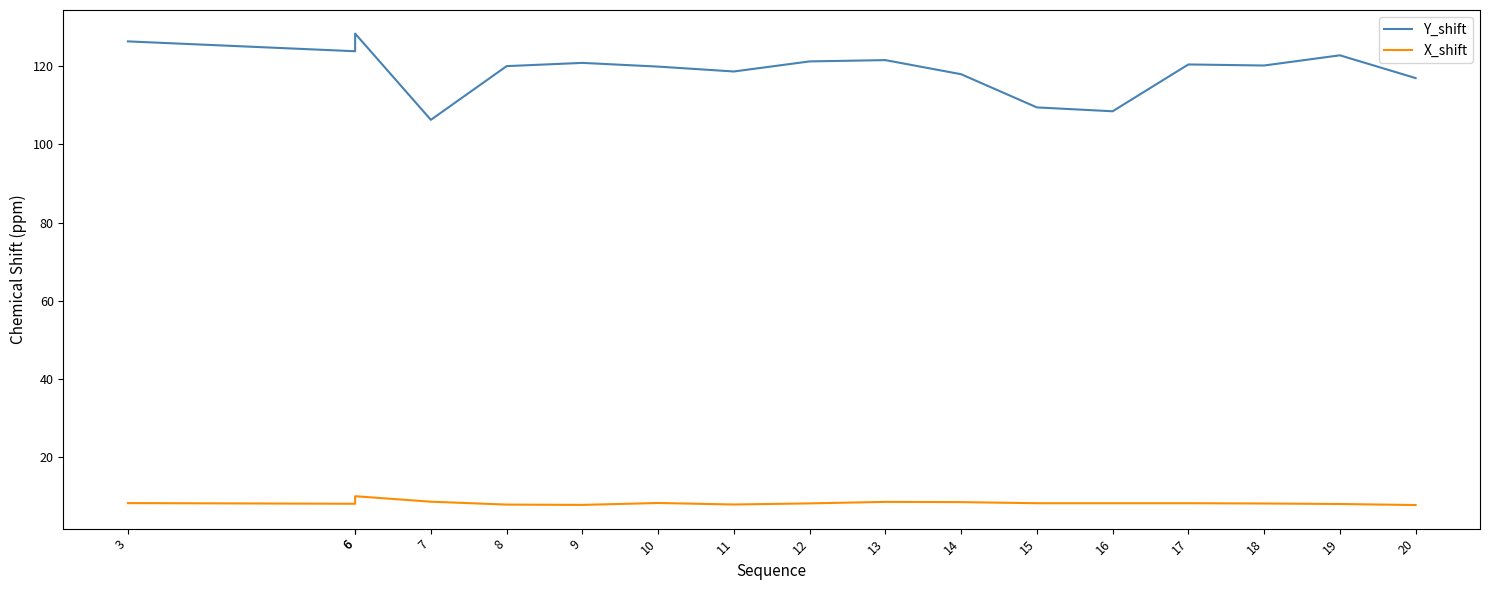

What is the difference between the maximum and minimum values in the Y_shift series?

22.1